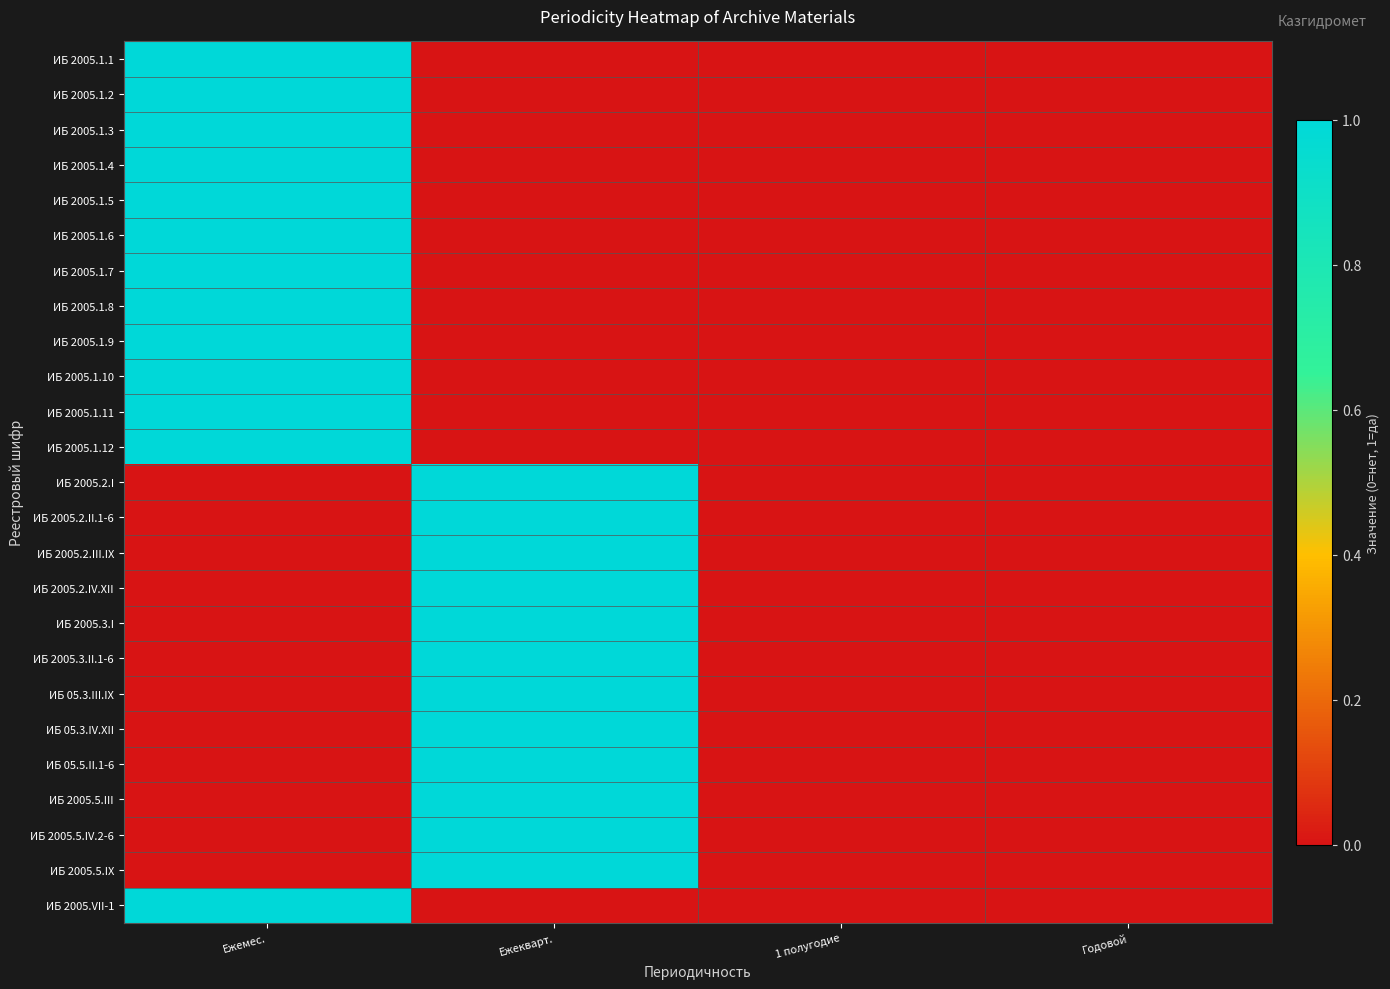

Reading right to left, list all the values displayed in this chart.

ИБ 2005.1.1: Годовой=0	1 полугодие=0	Ежекварт.=0	Ежемес.=1
ИБ 2005.1.2: Годовой=0	1 полугодие=0	Ежекварт.=0	Ежемес.=1
ИБ 2005.1.3: Годовой=0	1 полугодие=0	Ежекварт.=0	Ежемес.=1
ИБ 2005.1.4: Годовой=0	1 полугодие=0	Ежекварт.=0	Ежемес.=1
ИБ 2005.1.5: Годовой=0	1 полугодие=0	Ежекварт.=0	Ежемес.=1
ИБ 2005.1.6: Годовой=0	1 полугодие=0	Ежекварт.=0	Ежемес.=1
ИБ 2005.1.7: Годовой=0	1 полугодие=0	Ежекварт.=0	Ежемес.=1
ИБ 2005.1.8: Годовой=0	1 полугодие=0	Ежекварт.=0	Ежемес.=1
ИБ 2005.1.9: Годовой=0	1 полугодие=0	Ежекварт.=0	Ежемес.=1
ИБ 2005.1.10: Годовой=0	1 полугодие=0	Ежекварт.=0	Ежемес.=1
ИБ 2005.1.11: Годовой=0	1 полугодие=0	Ежекварт.=0	Ежемес.=1
ИБ 2005.1.12: Годовой=0	1 полугодие=0	Ежекварт.=0	Ежемес.=1
ИБ 2005.2.I: Годовой=0	1 полугодие=0	Ежекварт.=1	Ежемес.=0
ИБ 2005.2.II.1-6: Годовой=0	1 полугодие=0	Ежекварт.=1	Ежемес.=0
ИБ 2005.2.III.IX: Годовой=0	1 полугодие=0	Ежекварт.=1	Ежемес.=0
ИБ 2005.2.IV.XII: Годовой=0	1 полугодие=0	Ежекварт.=1	Ежемес.=0
ИБ 2005.3.I: Годовой=0	1 полугодие=0	Ежекварт.=1	Ежемес.=0
ИБ 2005.3.II.1-6: Годовой=0	1 полугодие=0	Ежекварт.=1	Ежемес.=0
ИБ 05.3.III.IX: Годовой=0	1 полугодие=0	Ежекварт.=1	Ежемес.=0
ИБ 05.3.IV.XII: Годовой=0	1 полугодие=0	Ежекварт.=1	Ежемес.=0
ИБ 05.5.II.1-6: Годовой=0	1 полугодие=0	Ежекварт.=1	Ежемес.=0
ИБ 2005.5.III: Годовой=0	1 полугодие=0	Ежекварт.=1	Ежемес.=0
ИБ 2005.5.IV.2-6: Годовой=0	1 полугодие=0	Ежекварт.=1	Ежемес.=0
ИБ 2005.5.IX: Годовой=0	1 полугодие=0	Ежекварт.=1	Ежемес.=0
ИБ 2005.VII-1: Годовой=0	1 полугодие=0	Ежекварт.=0	Ежемес.=1